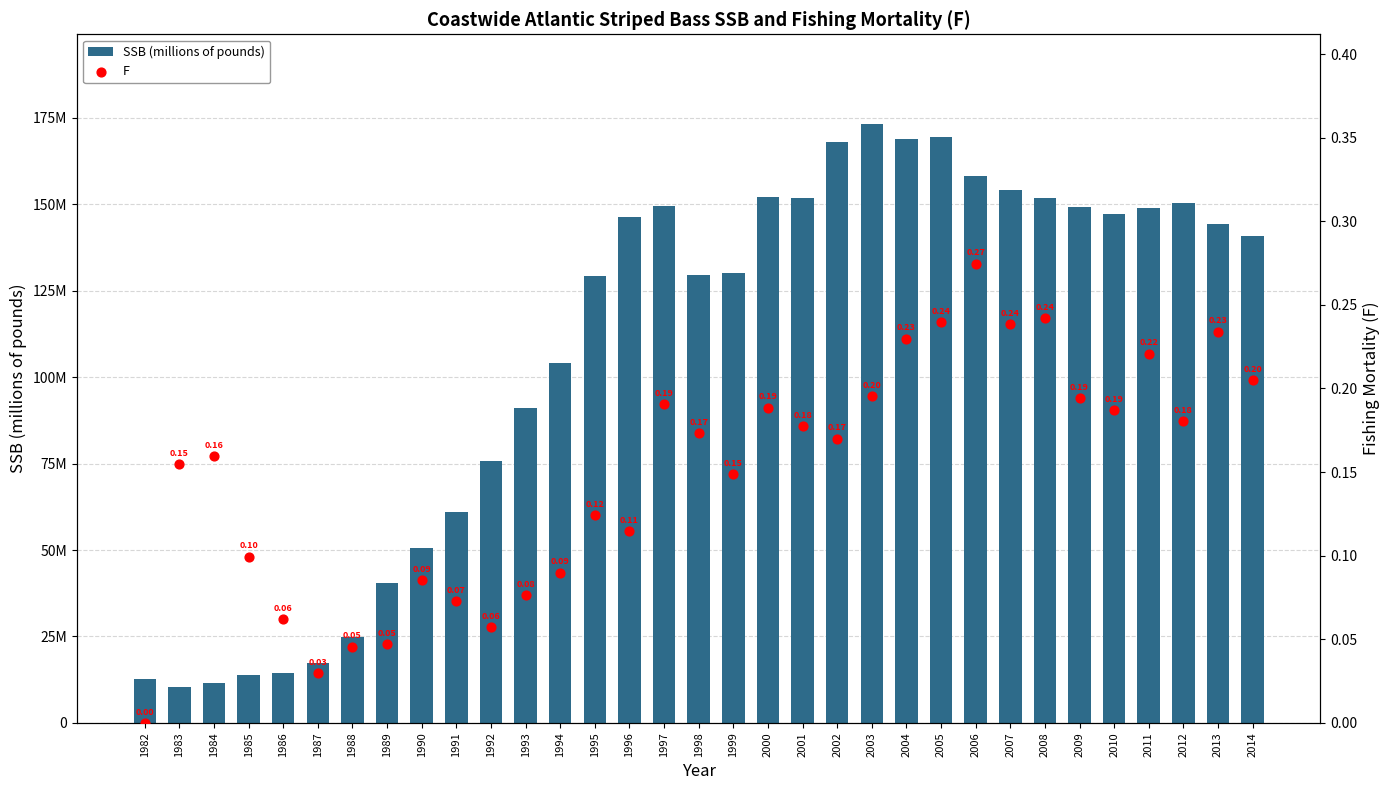

Is the value of SSB (millions of pounds) at 1986 greater than the value of F at 2012?

Yes